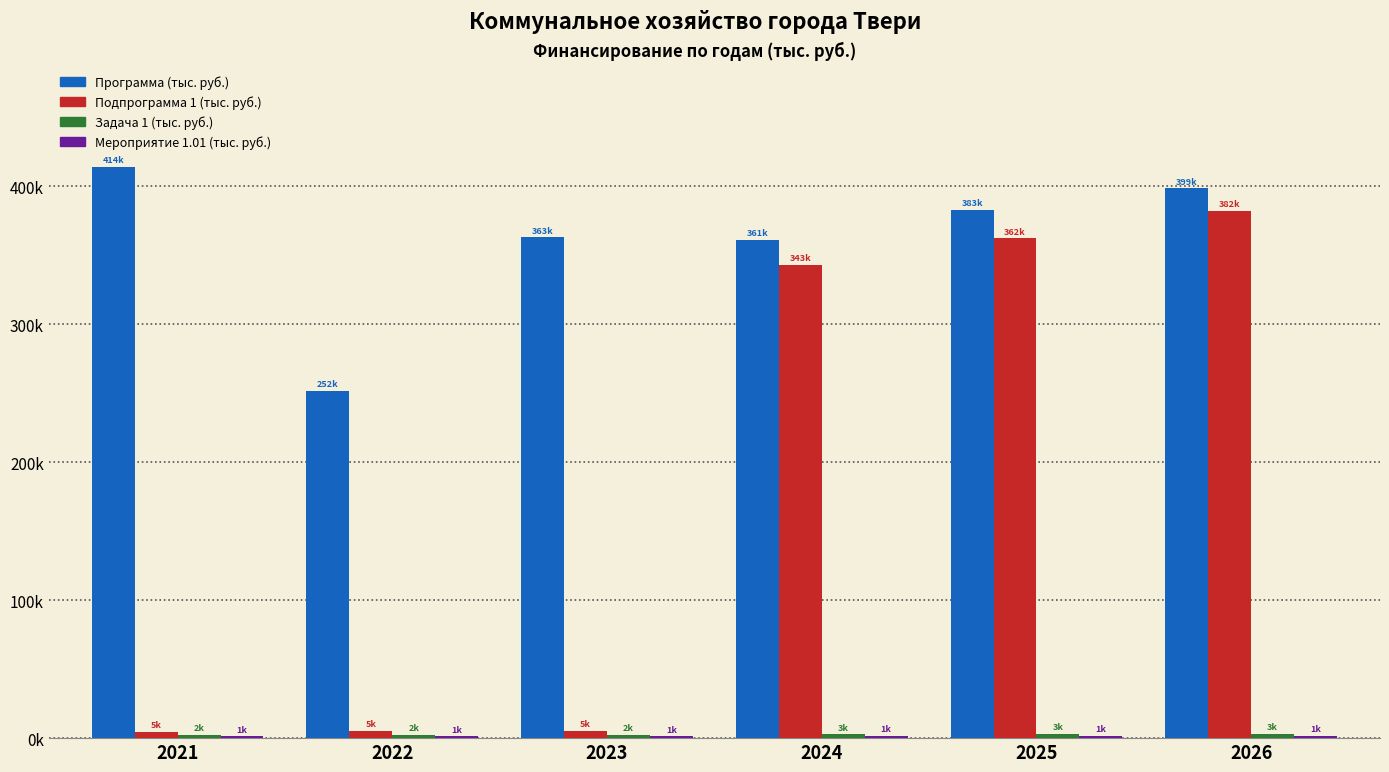

Which category has the lowest value in the Мероприятие 1.01 (тыс. руб.) series?

2021